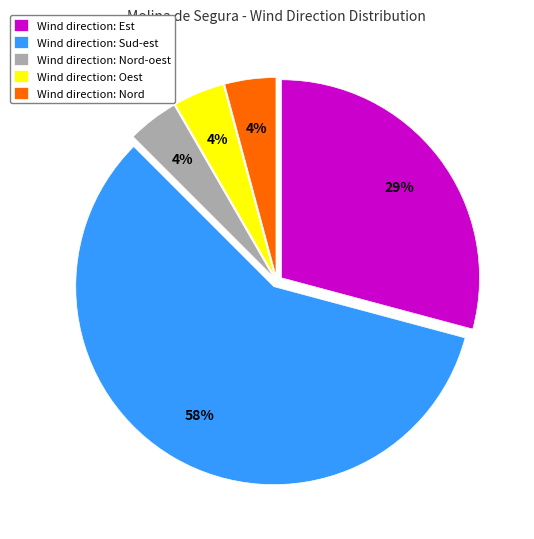

Count the number of slices in the pie.

5